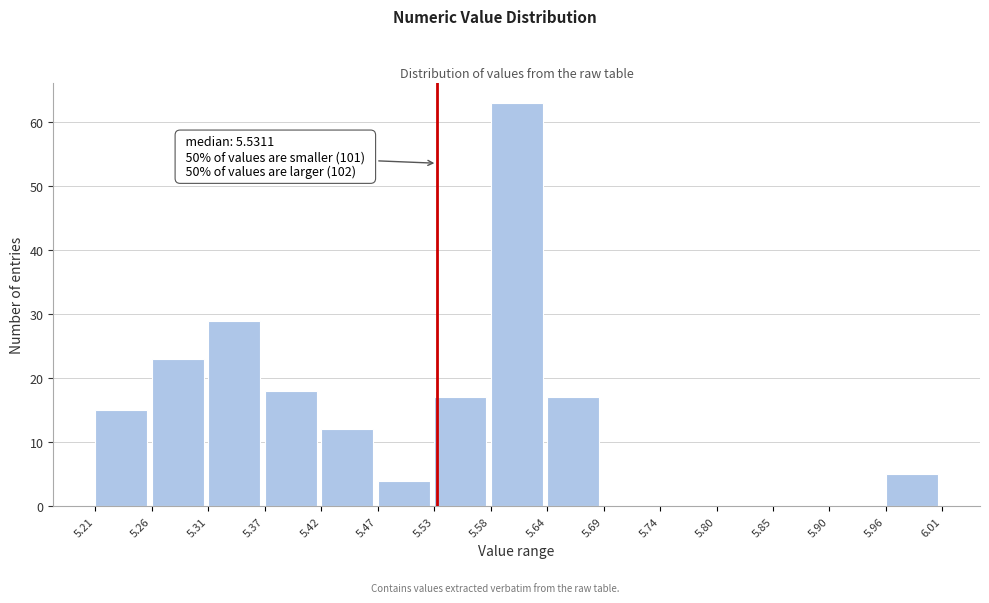

Over which range of the x-axis is the bar tallest?

5.58 to 5.64